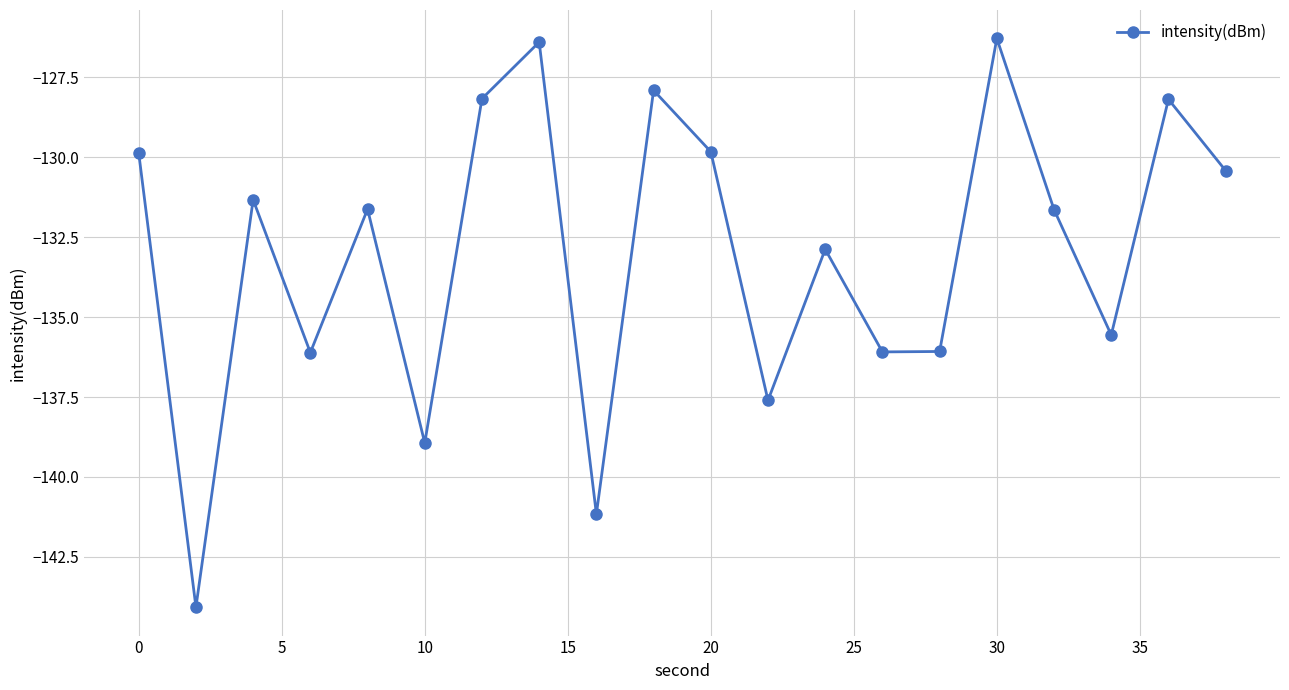

How many data points are less than -131?

12